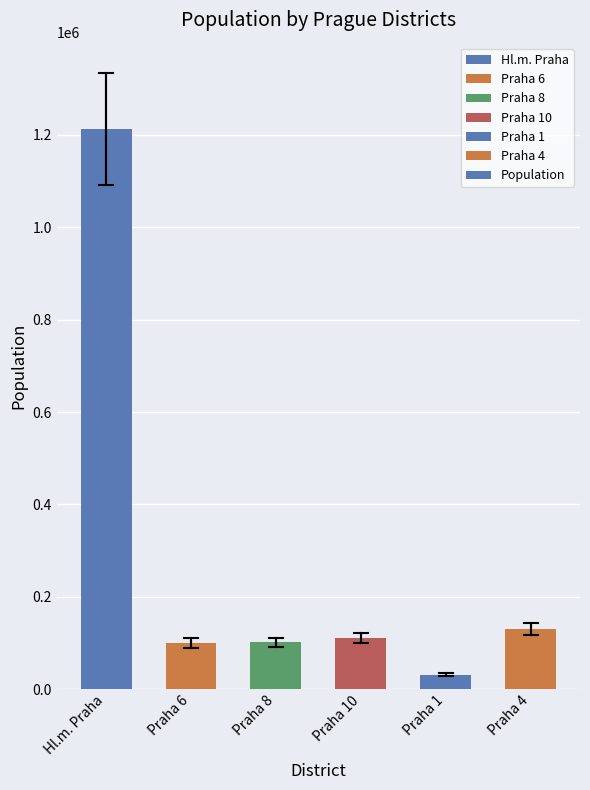

What is the difference between the values at Praha 8 and Hl.m. Praha?

1110747